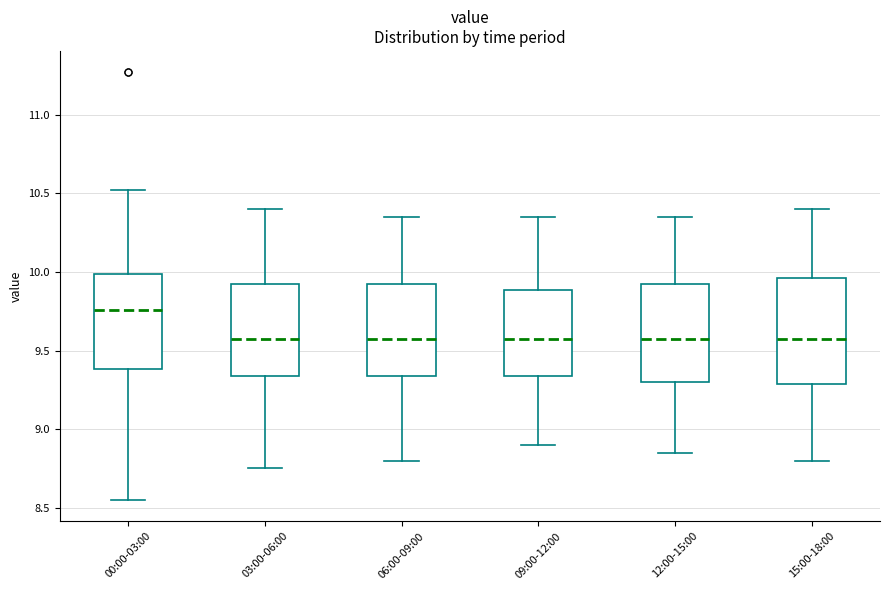

Which box has the highest median line?

00:00-03:00